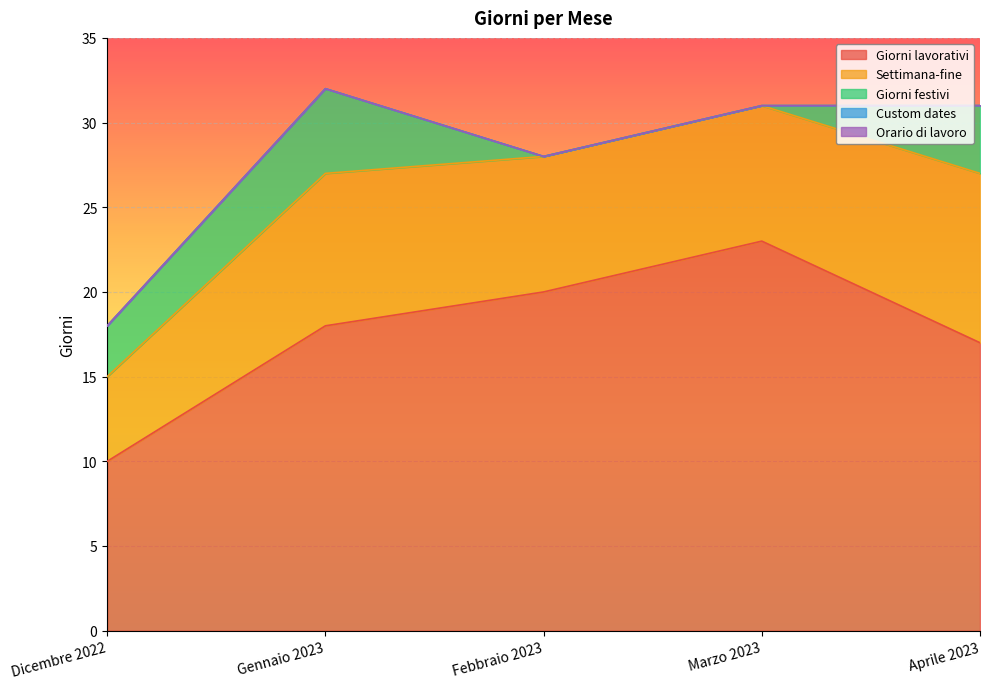

Between Gennaio 2023 and Dicembre 2022, which is larger?

Gennaio 2023